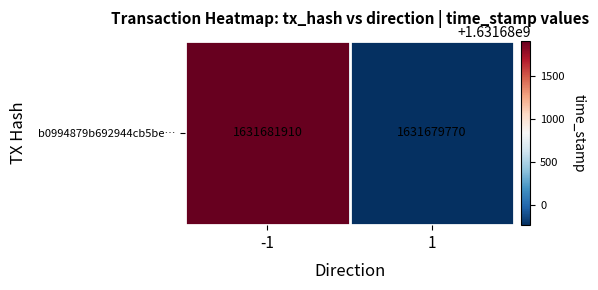

Reading left to right, transcribe all the data shown in this chart.

1631681910	1631679770